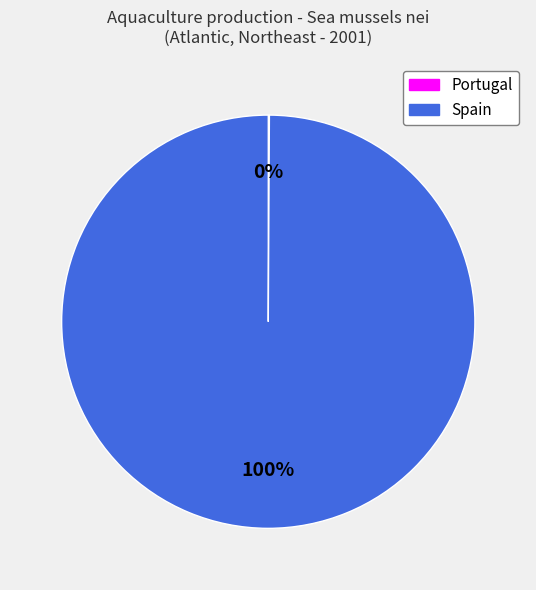

Which category has the biggest portion of the pie?

Spain